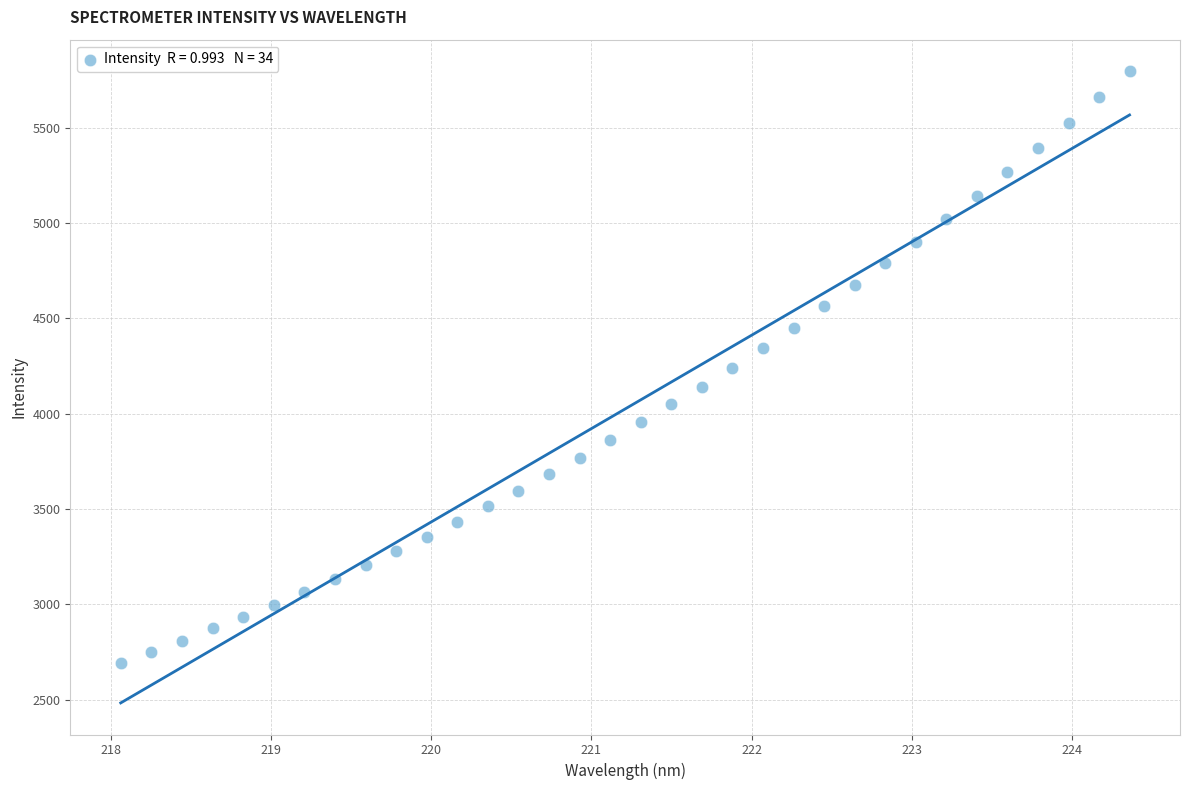

What is the range of X values (max minus min)?

6.3